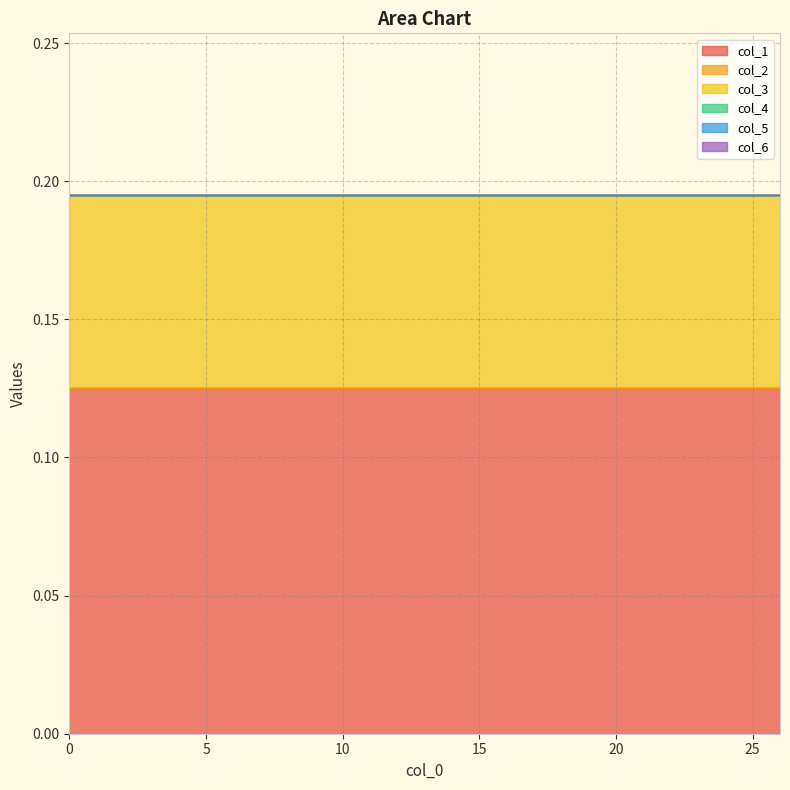

Rank the categories by col_4 value from lowest to highest.

0, 0, 0, 0, 0, 0, 0, 0, 0, 0, 0, 0, 0, 0, 0, 0, 0, 0, 0, 0, 0, 0, 0, 0, 0, 0, 0